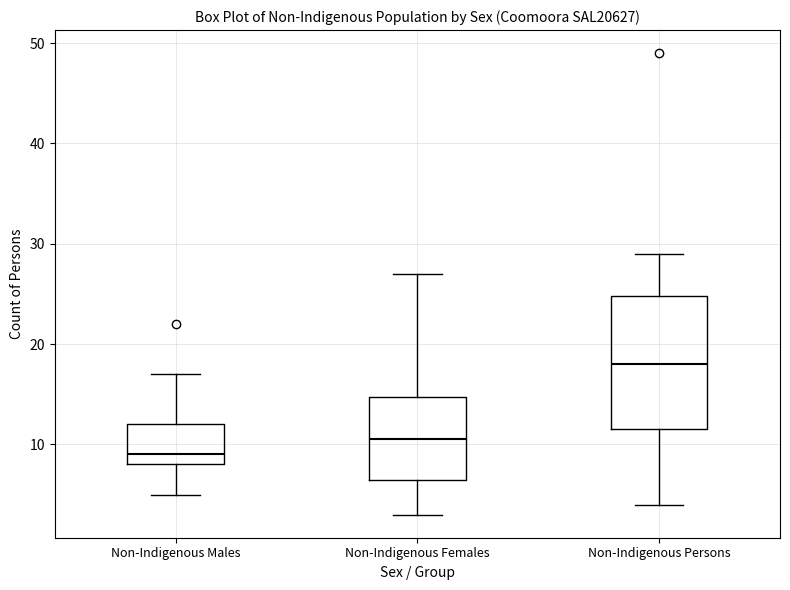

Where does the lower whisker of the box for Non-Indigenous Persons end on the y-axis? The values are not printed on the chart, so give them approximately, as read against the axis.

4